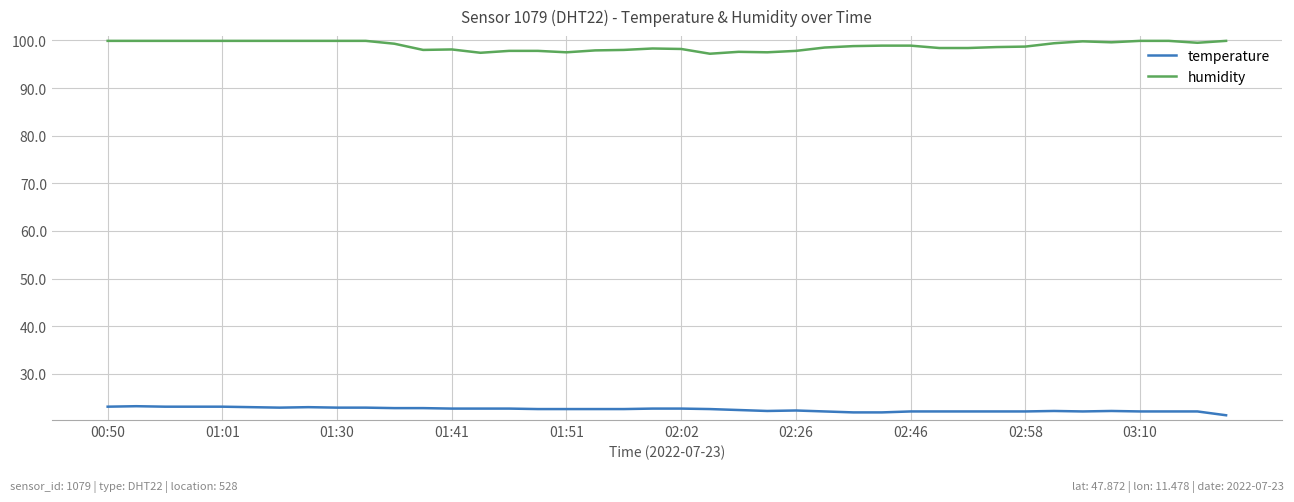

Rank the series by their average value, from highest to lowest.

humidity, temperature